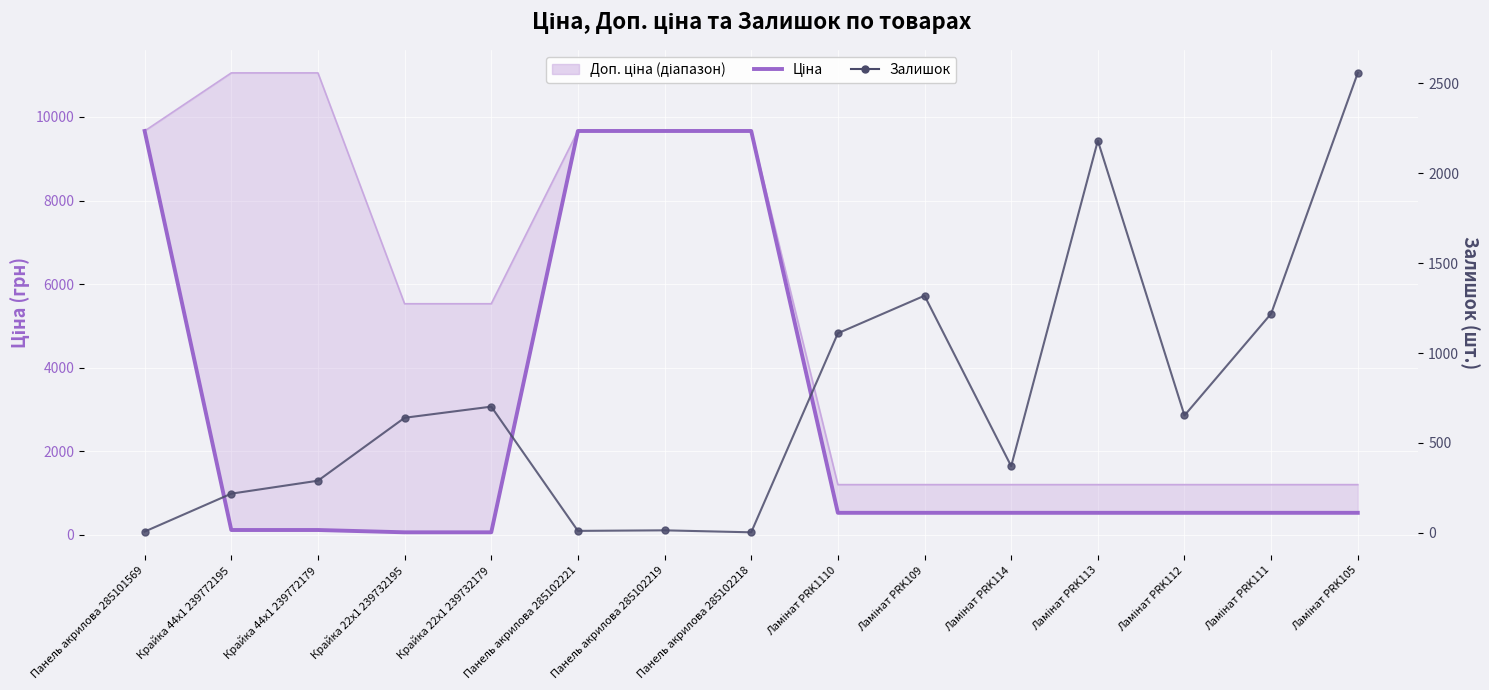

What is the difference between the maximum and minimum values in the Залишок series?

2555.0